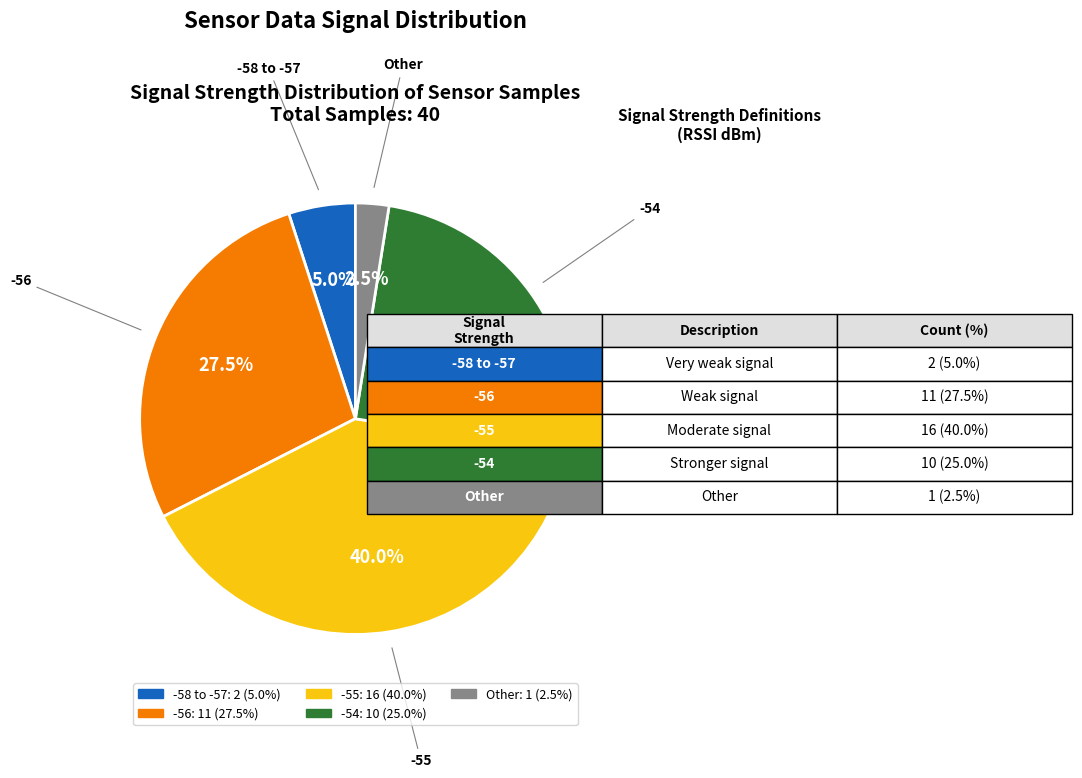

Does any single category account for the majority?

No